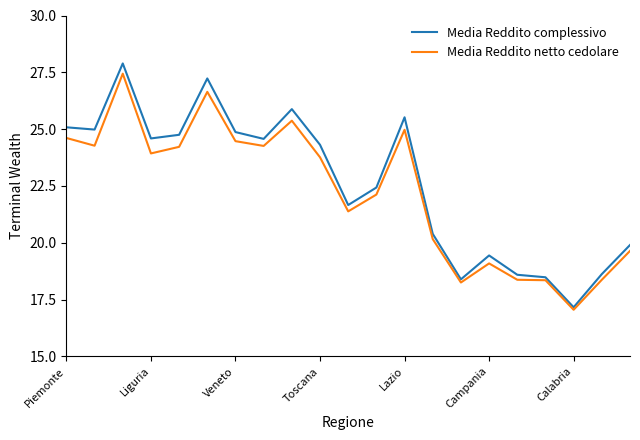

What is the maximum value for Media Reddito netto cedolare?

27.4